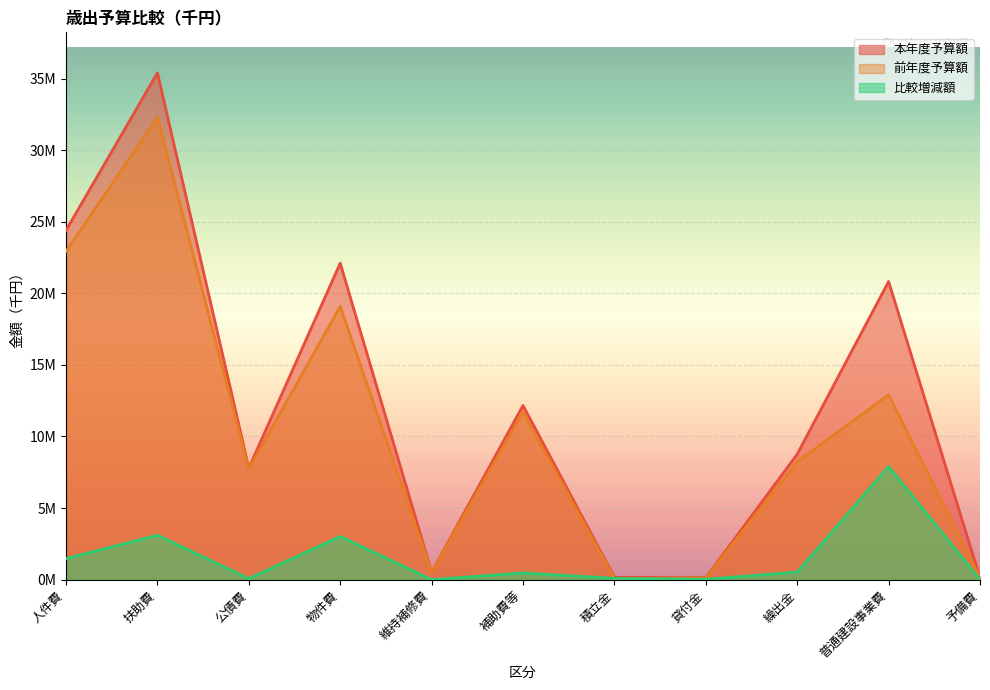

At which category does 前年度予算額 reach its first local peak?

扶助費